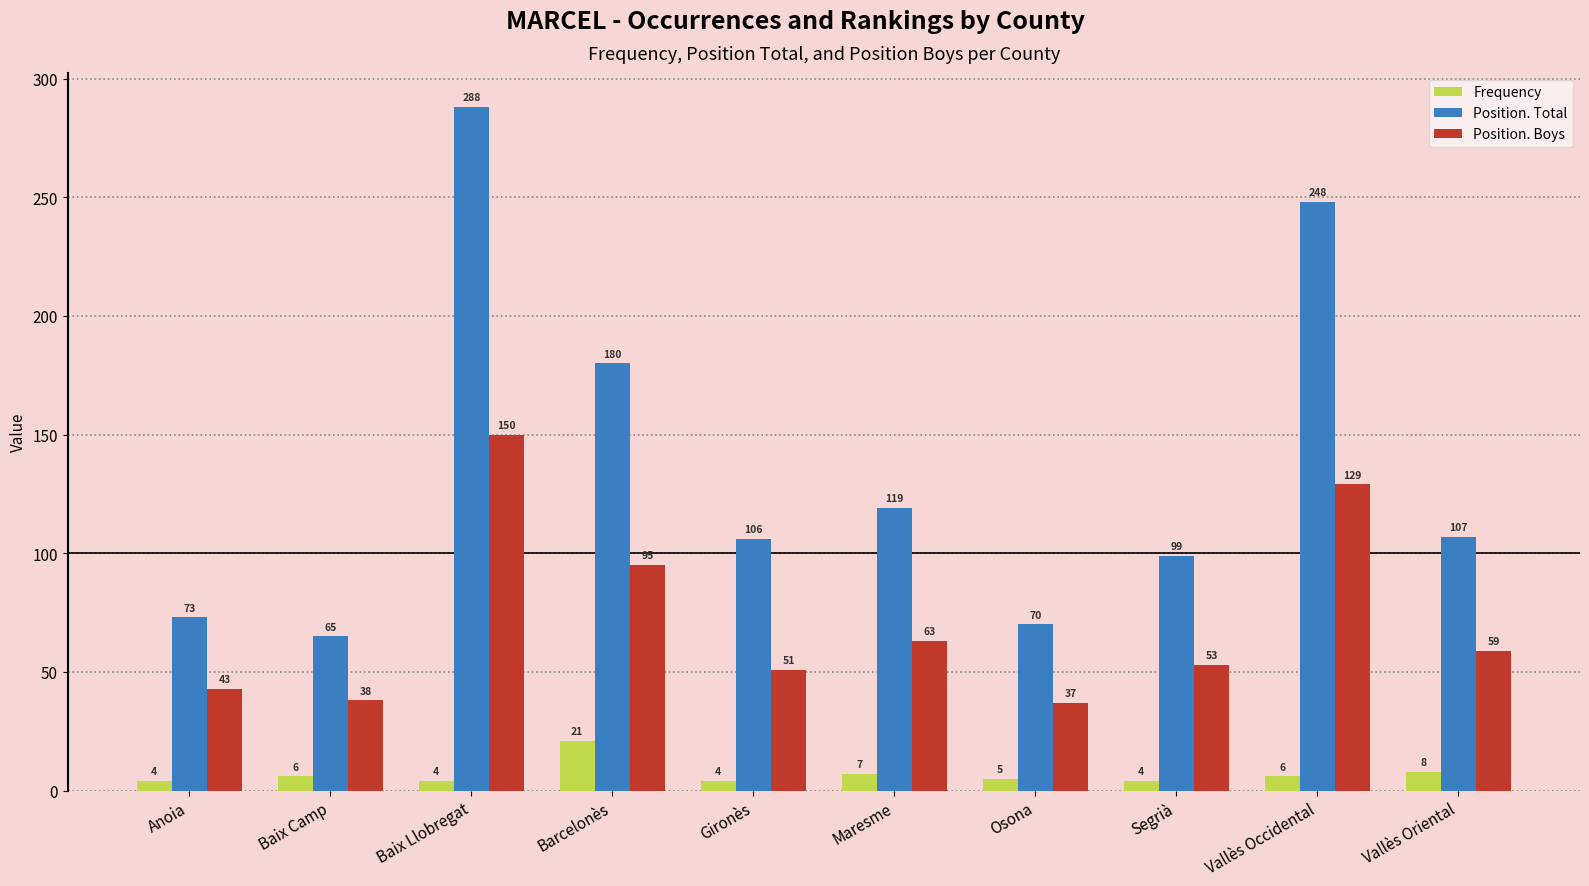

What is the sum of the Frequency values at Baix Camp and Gironès?

10